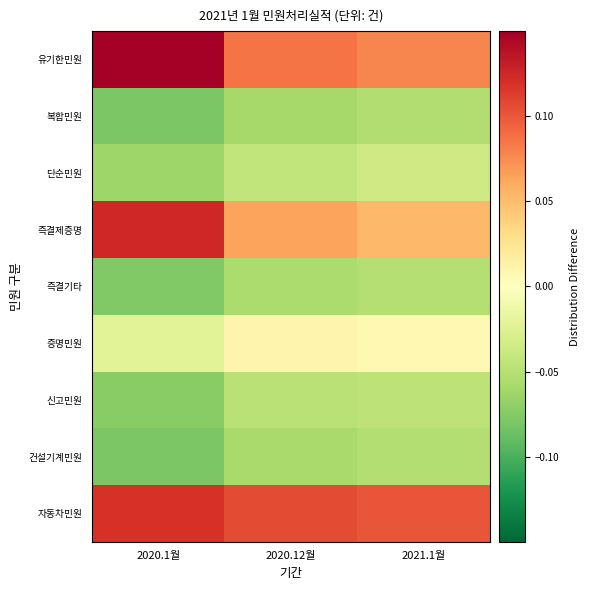

Which series has the largest range (max minus min)?

즉결제증명